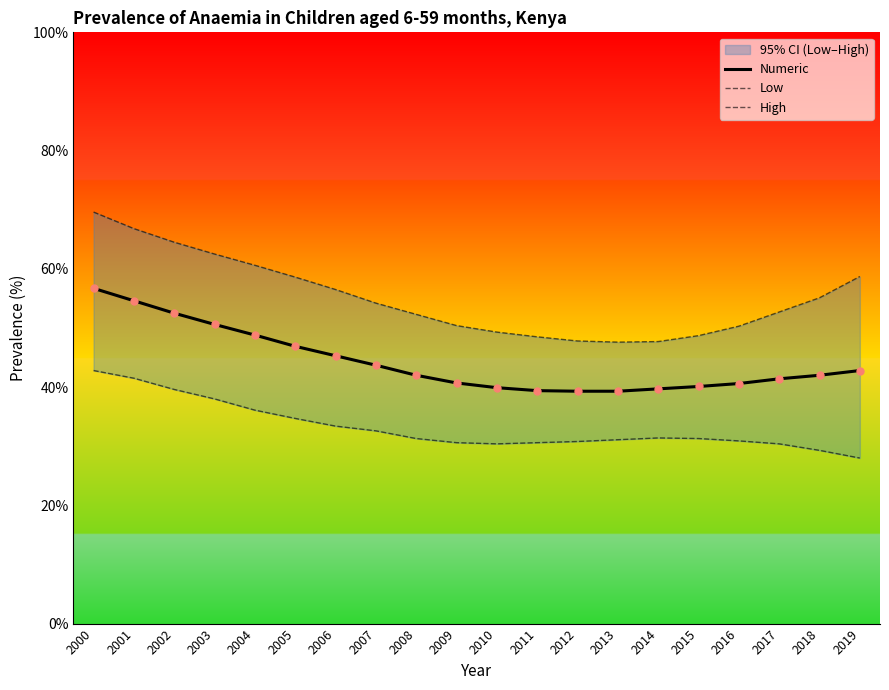

Reading left to right, what are all the values shown in this chart?

Numeric: 2000=56.7	2001=54.6	2002=52.5	2003=50.6	2004=48.8	2005=46.9	2006=45.3	2007=43.7	2008=42.0	2009=40.7	2010=39.9	2011=39.4	2012=39.3	2013=39.3	2014=39.7	2015=40.1	2016=40.6	2017=41.4	2018=42.0	2019=42.8
Low: 2000=42.8	2001=41.5	2002=39.6	2003=38.0	2004=36.1	2005=34.7	2006=33.4	2007=32.6	2008=31.3	2009=30.6	2010=30.4	2011=30.6	2012=30.8	2013=31.1	2014=31.4	2015=31.3	2016=30.9	2017=30.4	2018=29.3	2019=28.0
High: 2000=69.6	2001=66.8	2002=64.5	2003=62.5	2004=60.6	2005=58.6	2006=56.5	2007=54.2	2008=52.3	2009=50.4	2010=49.3	2011=48.5	2012=47.8	2013=47.6	2014=47.7	2015=48.7	2016=50.3	2017=52.7	2018=55.1	2019=58.7